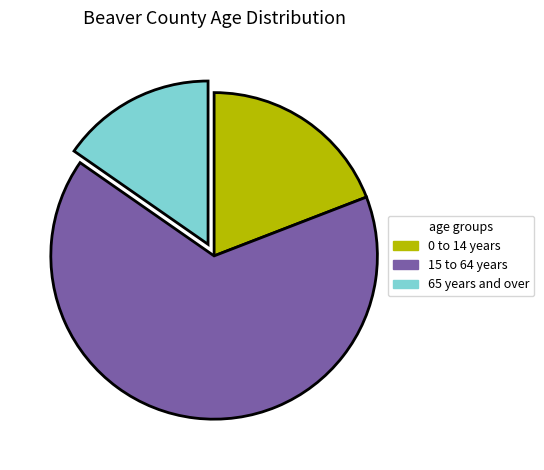

Which slice is the largest?

15 to 64 years